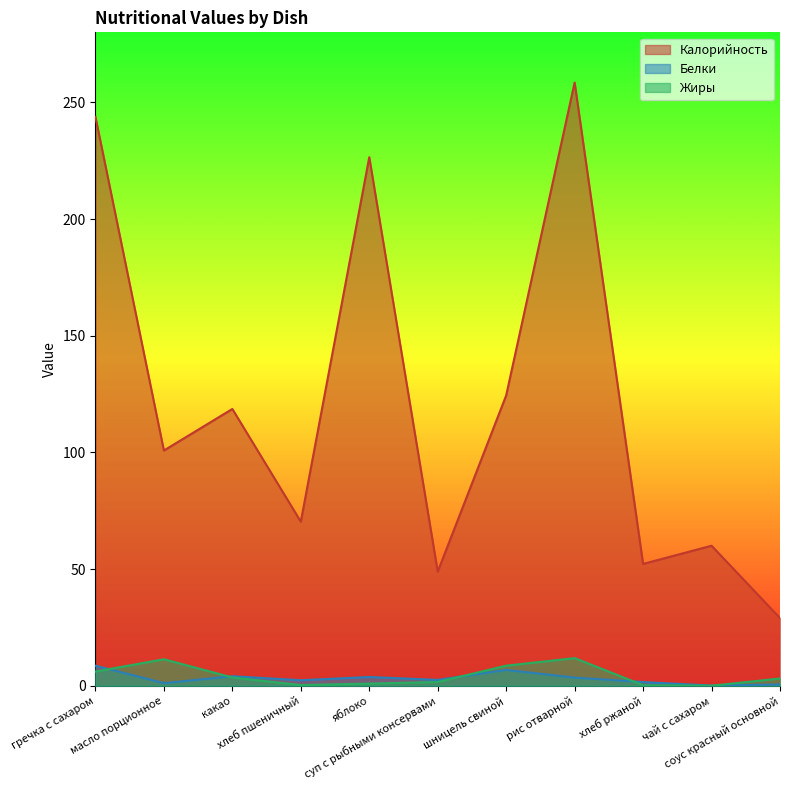

True or false: Калорийность has a value of 52.2 at хлеб ржаной.

True